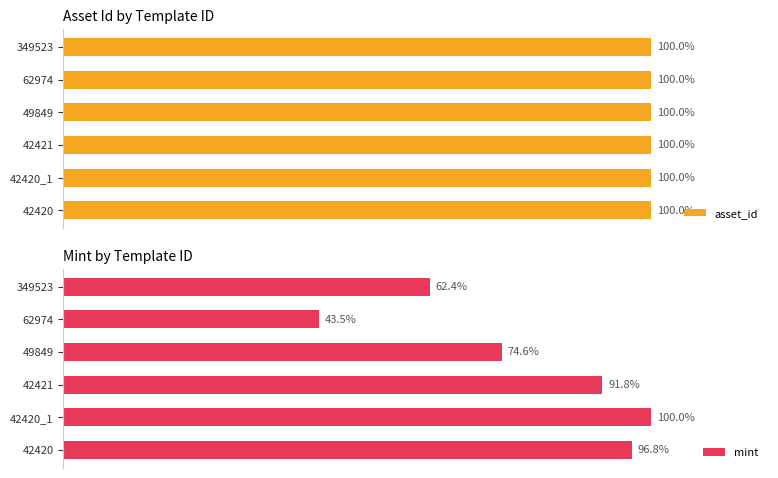

Rank the series by their average value, from lowest to highest.

mint, asset_id